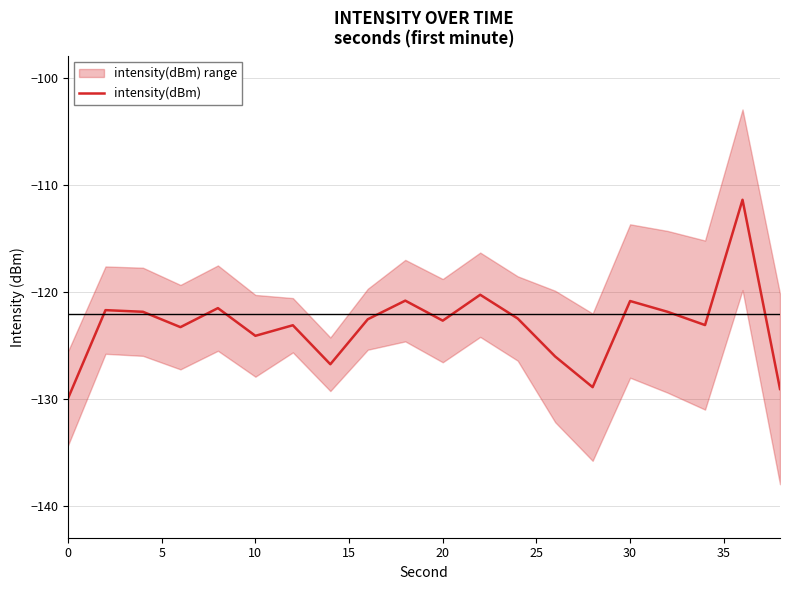

What is the highest value of the intensity(dBm) series?

-111.4